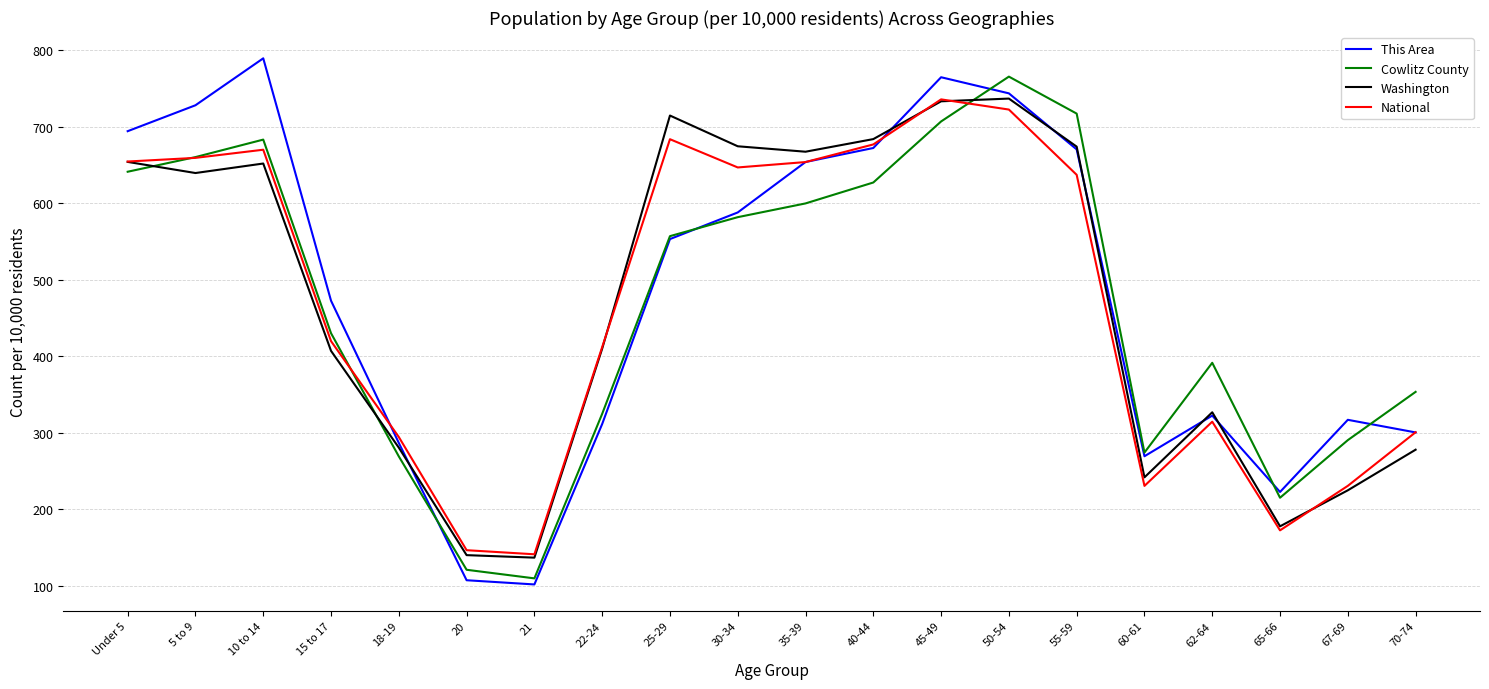

What is the lowest value of the Cowlitz County series?

109.6